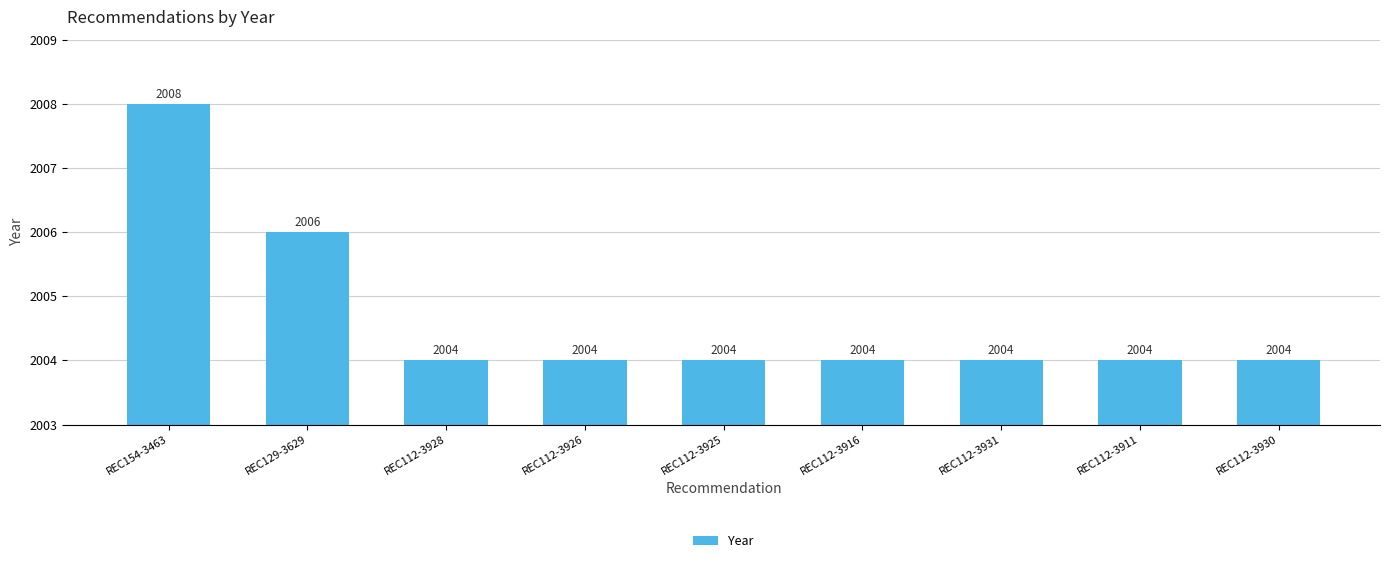

Which label corresponds to the largest value in the chart?

REC154-3463